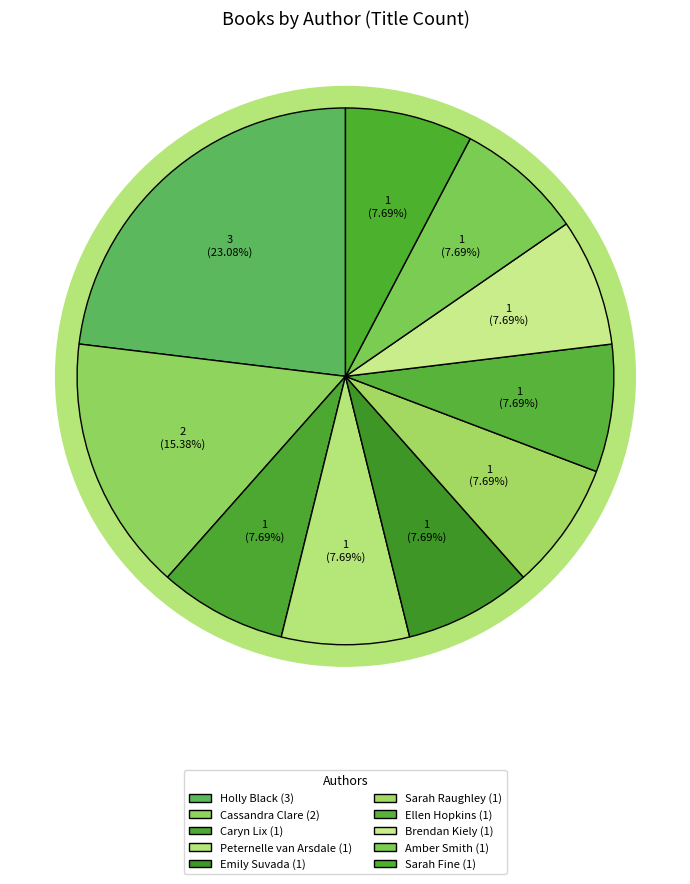

What percentage is the Amber Smith slice, to the nearest percent?

8%